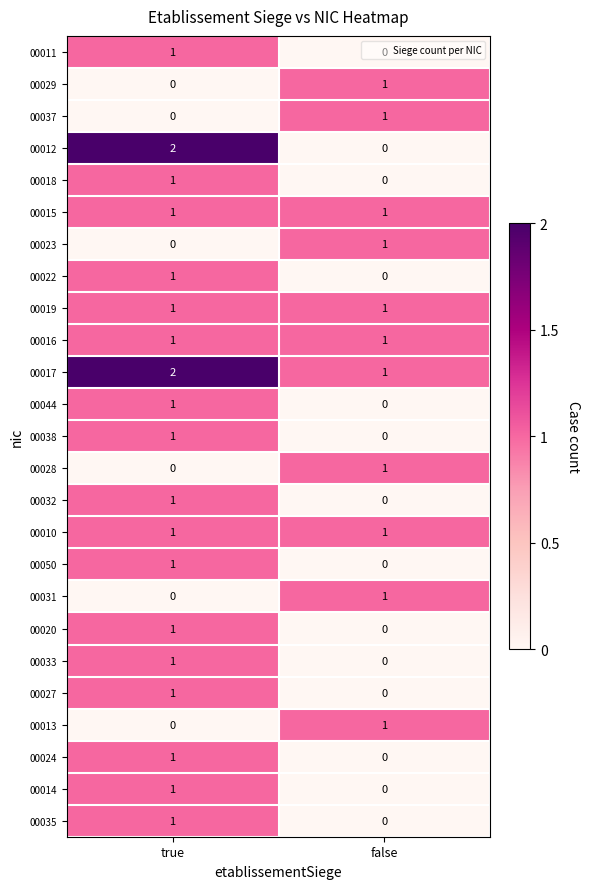

How many categories are shown in the chart?

2